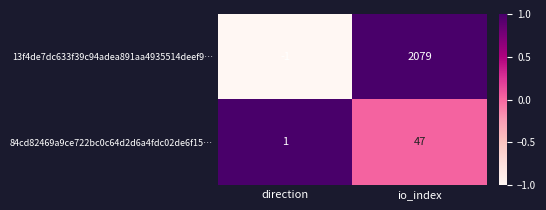

Rank the series at direction from lowest to highest value.

13f4de7dc633f39c94adea891aa4935514deef9…, 84cd82469a9ce722bc0c64d2d6a4fdc02de6f15…